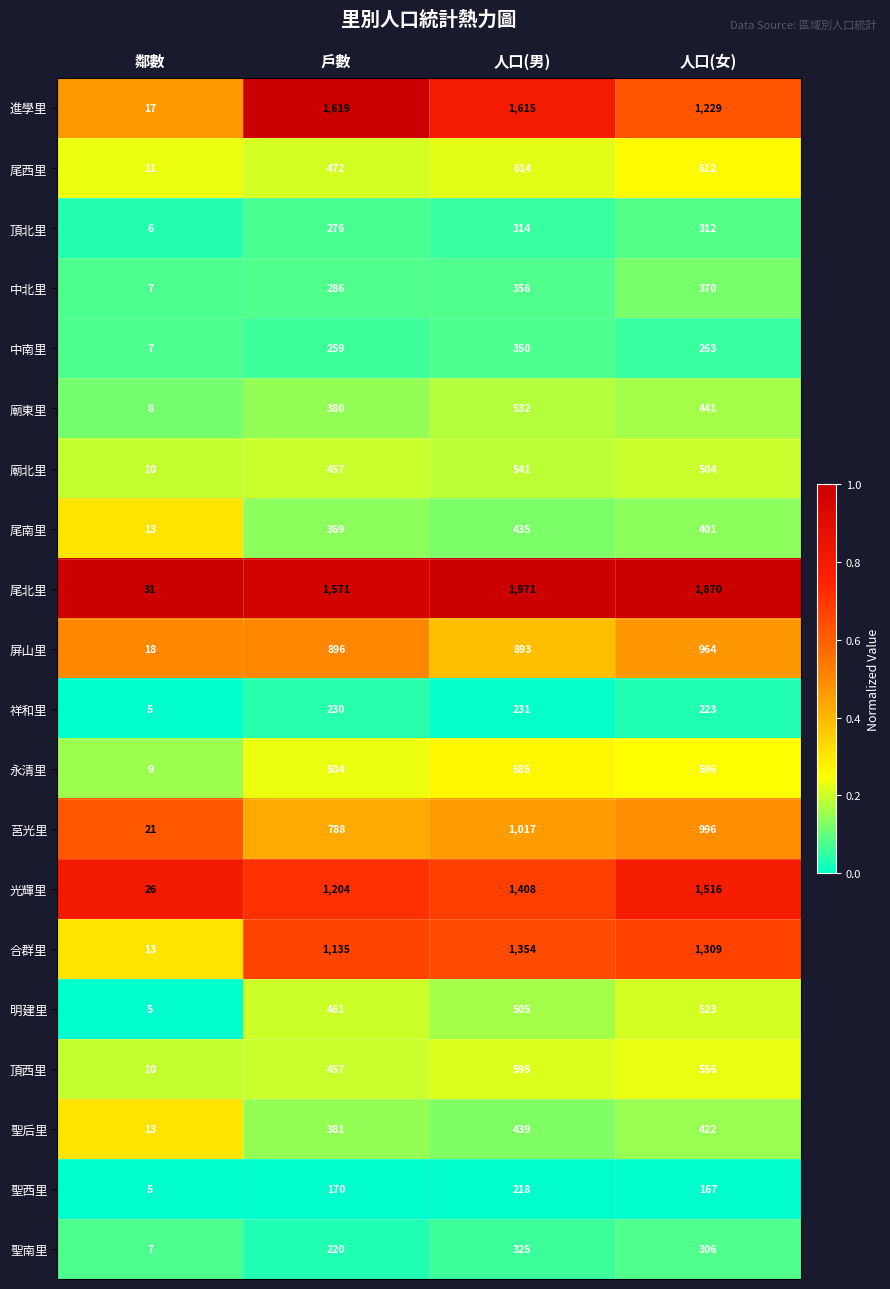

The value of 聖南里 at 戶數 is 363. True or false?

False